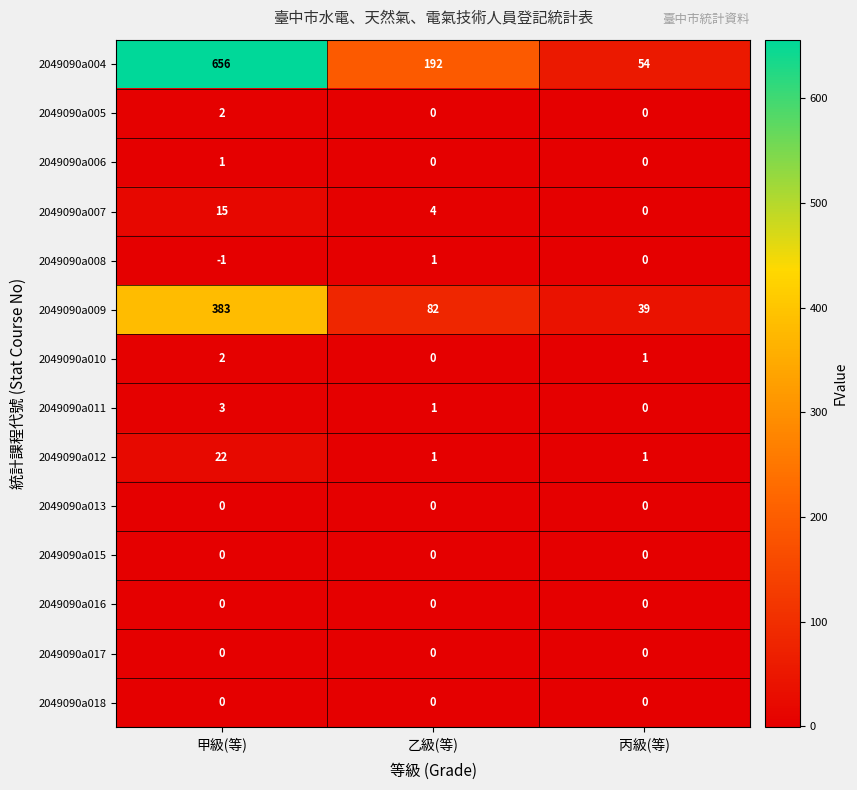

What is the minimum value shown in the chart?

-1